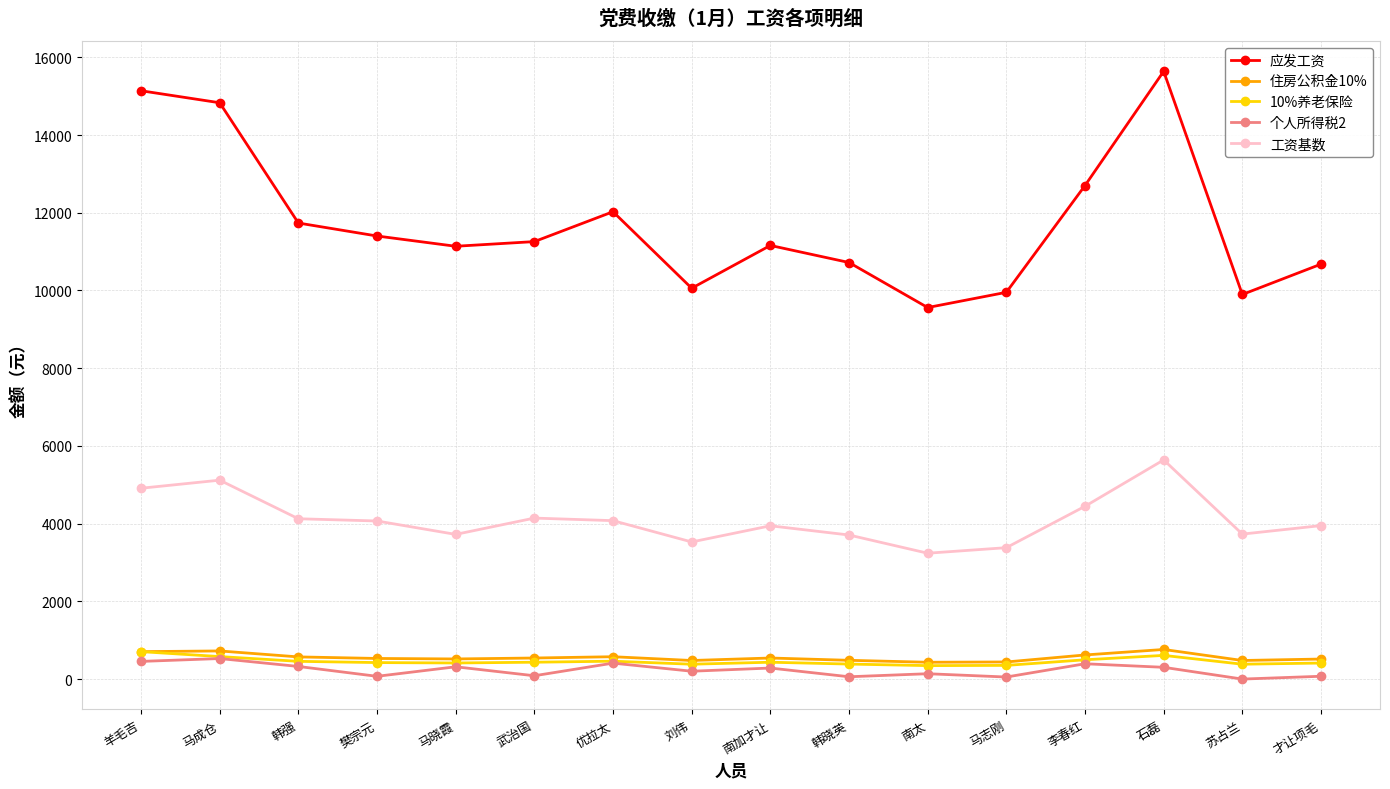

True or false: 应发工资 and 个人所得税2 intersect in this chart.

False